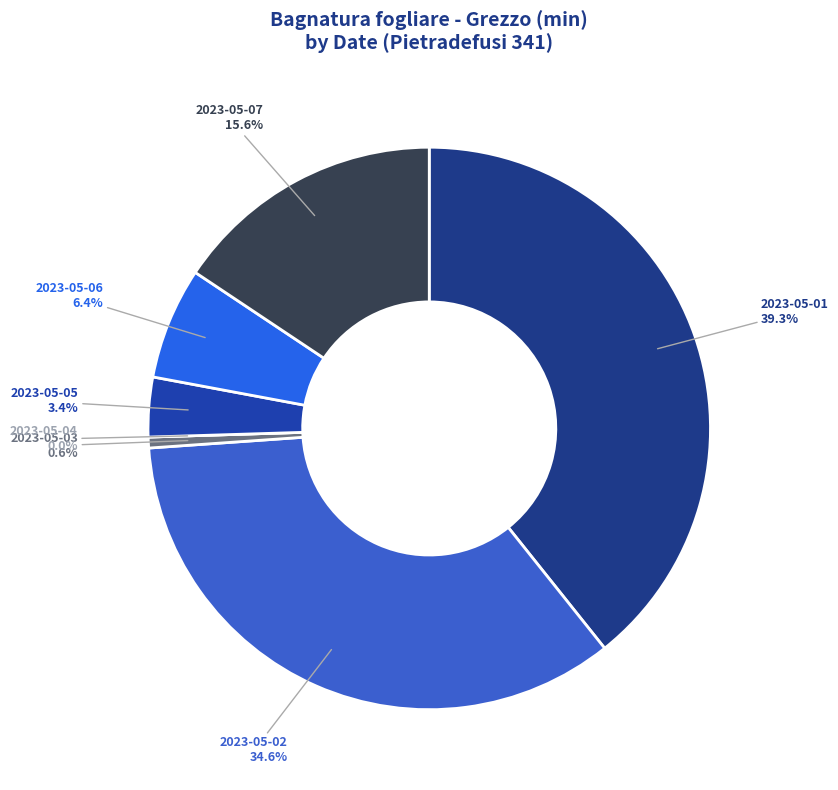

Which slice is the smallest?

2023-05-04